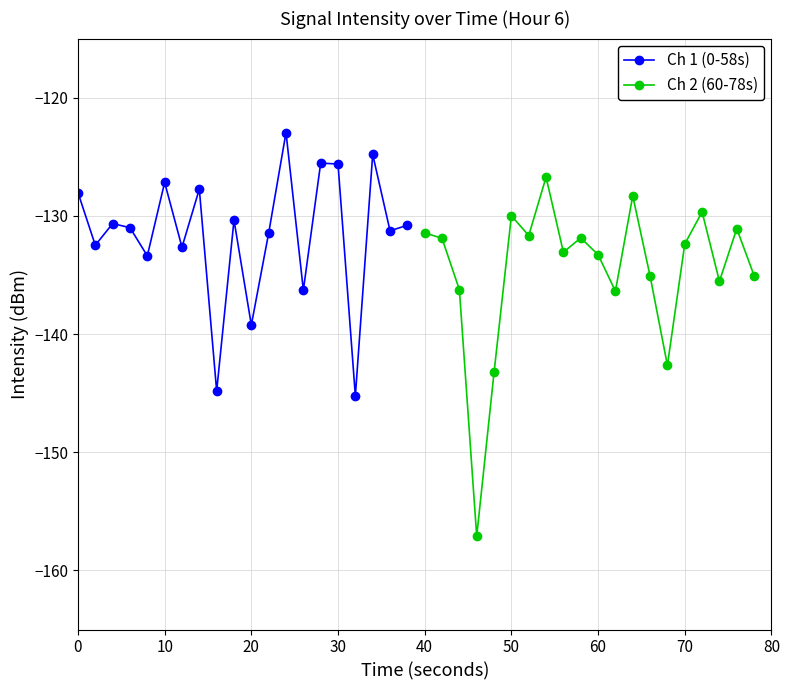

Is it true that Ch 1 (0-58s) equals -128.0 at 0?

True